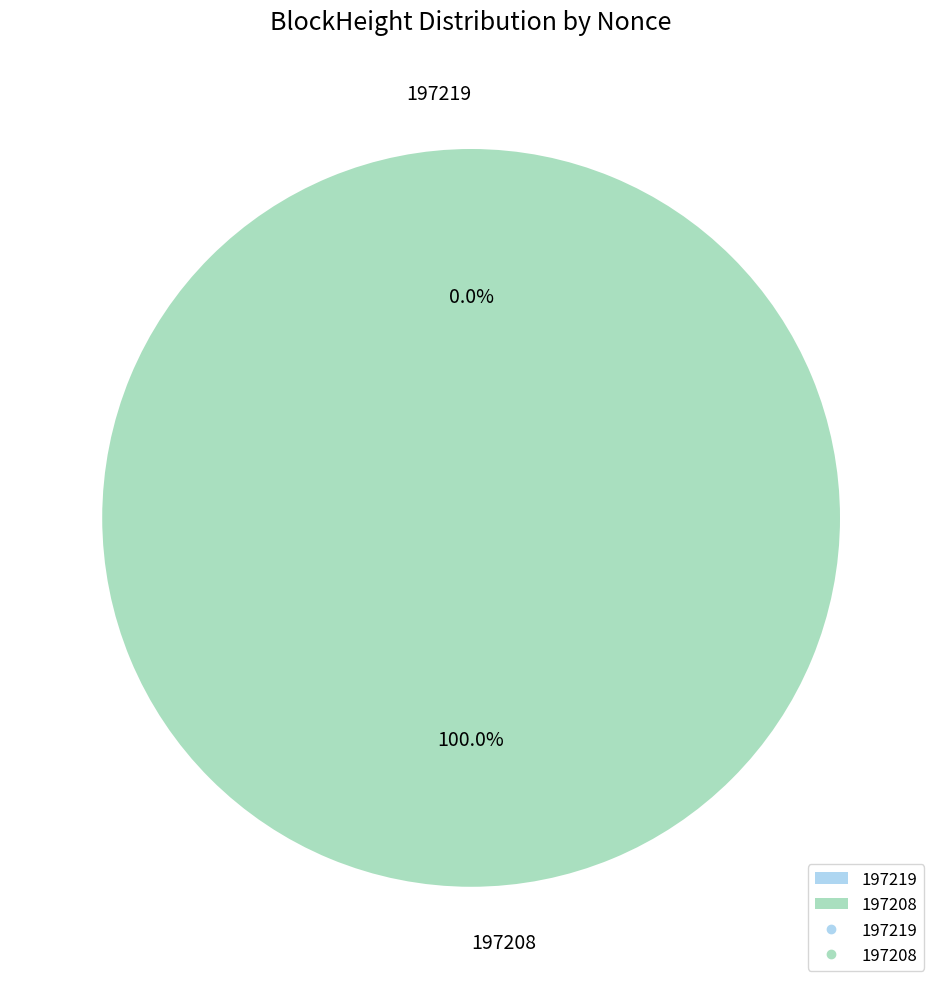

Which category has the biggest portion of the pie?

197208